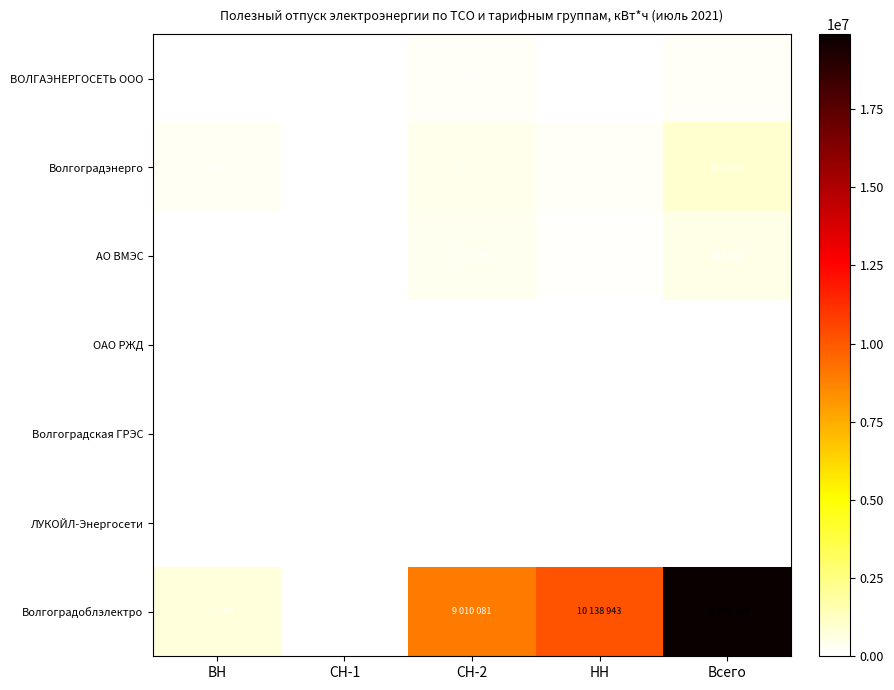

How many data points in Волгоградэнерго are above 276041?

2